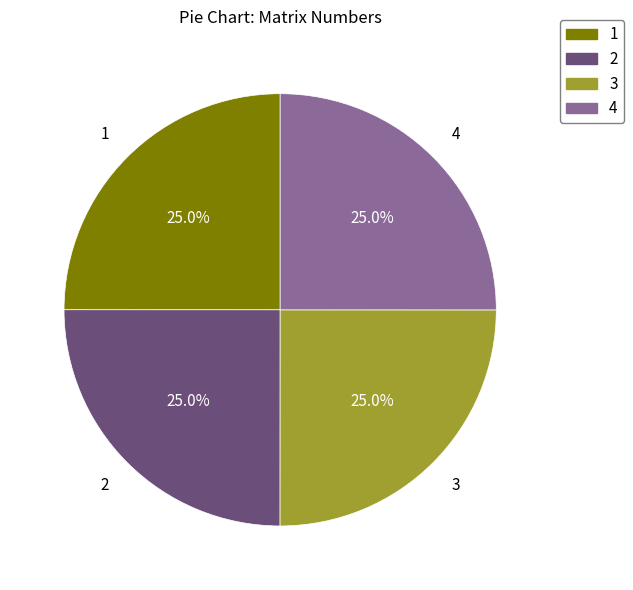

Does 3 account for over 50% of the chart?

No